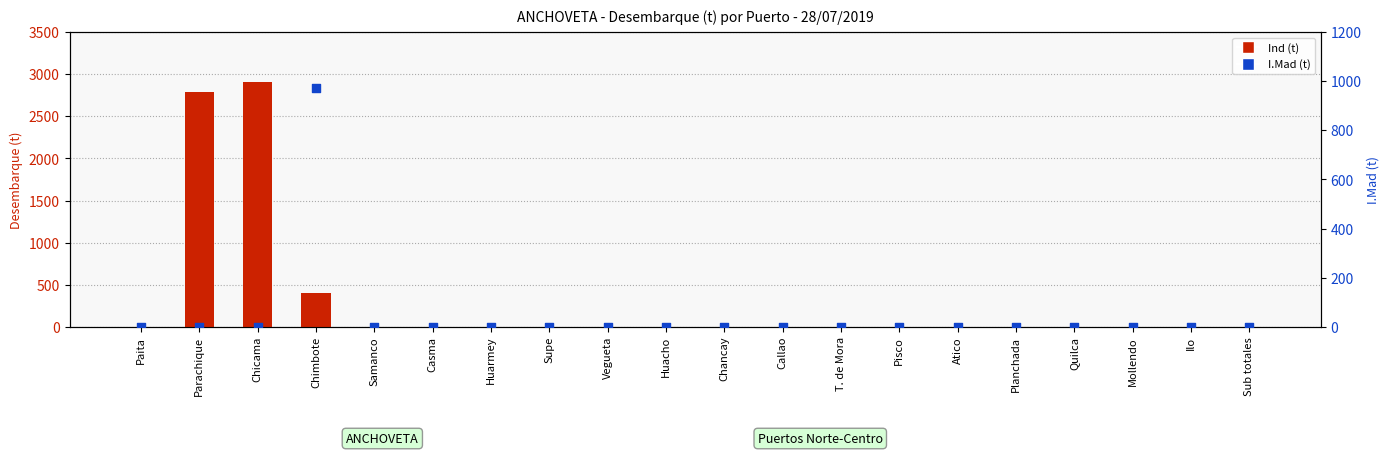

Is the value of Ind (t) at Mollendo greater than the value of I.Mad (t) at Planchada?

No